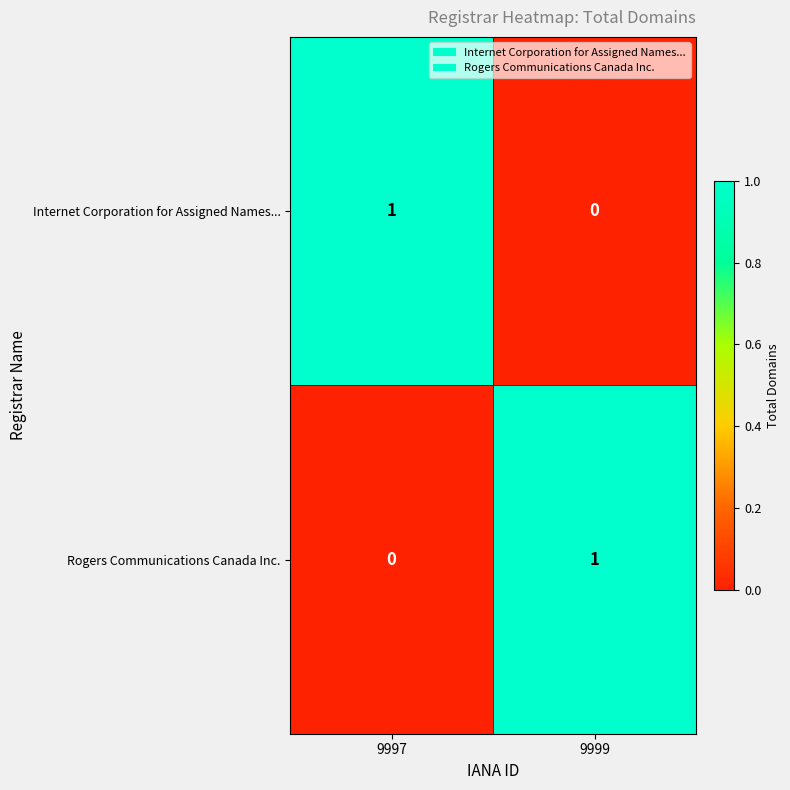

Is it true that Rogers Communications Canada Inc. equals 0 at 9997?

True